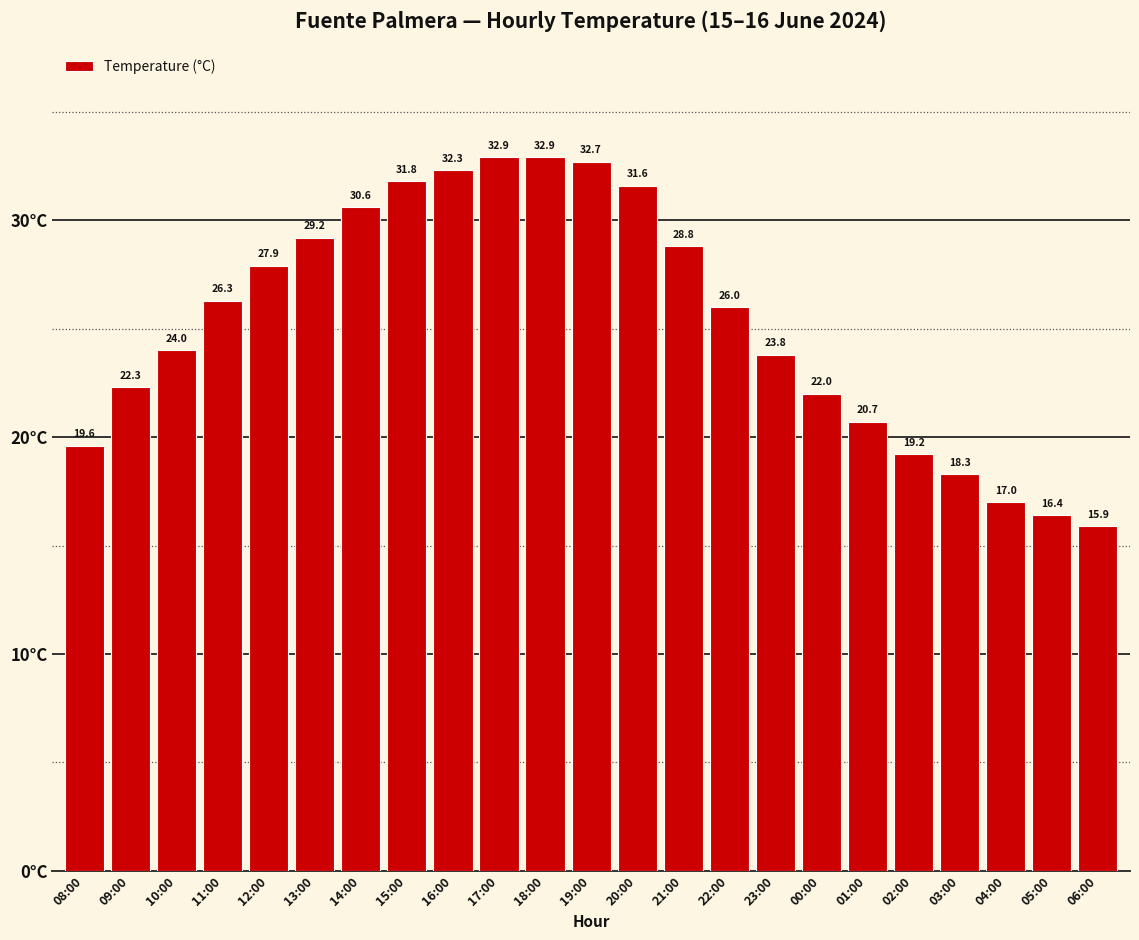

What is the approximate value at 16:00?

32.3